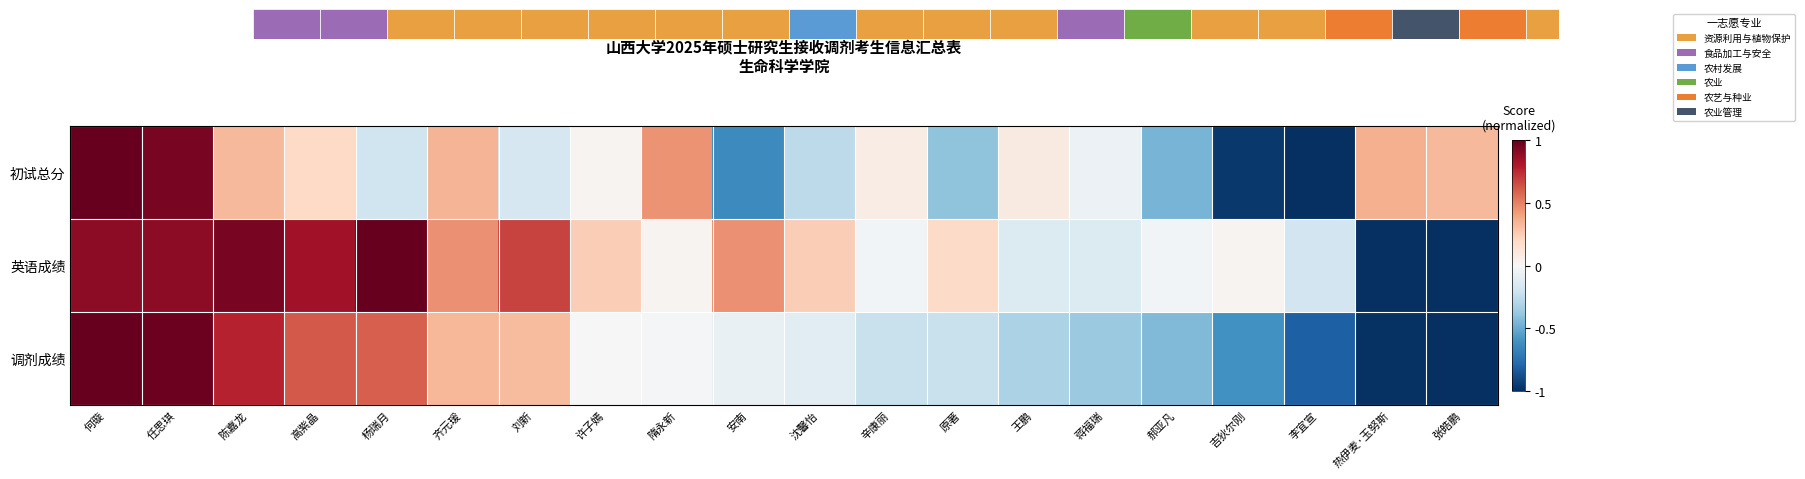

What is the smallest value displayed?

-1.0